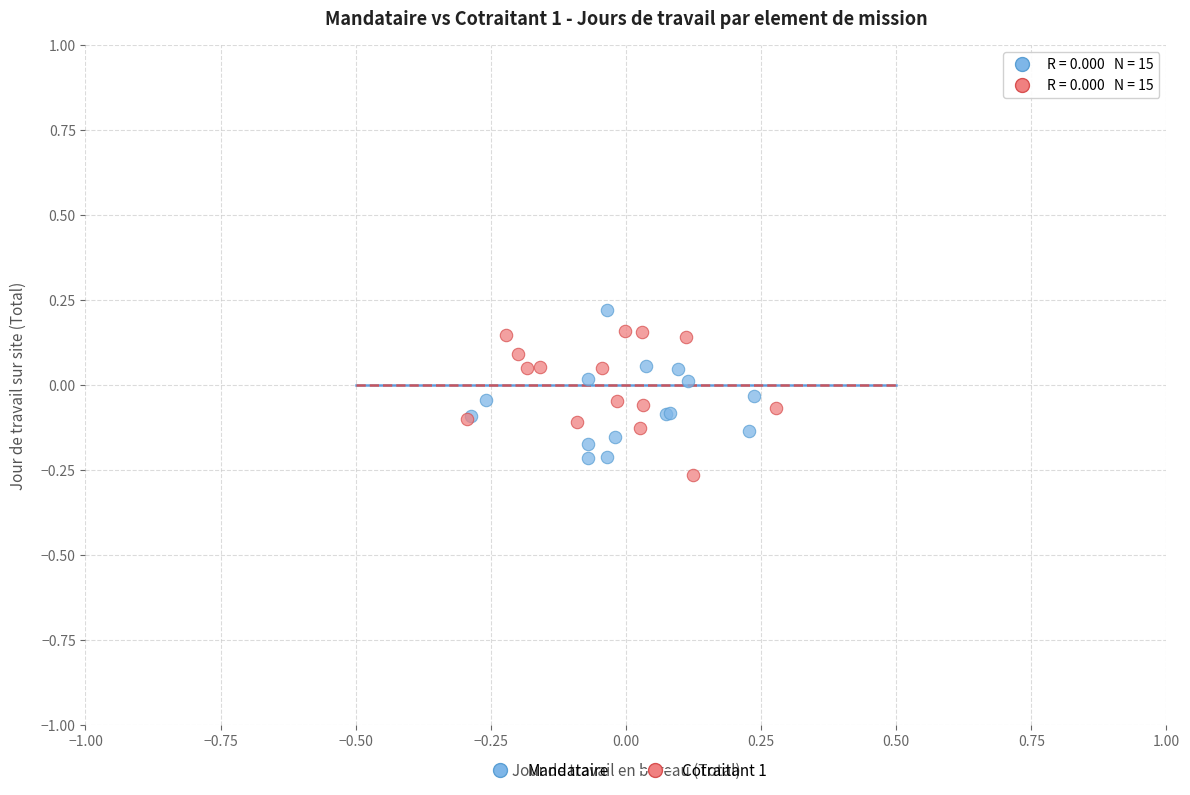

Which series contains the highest Y value?

Mandataire